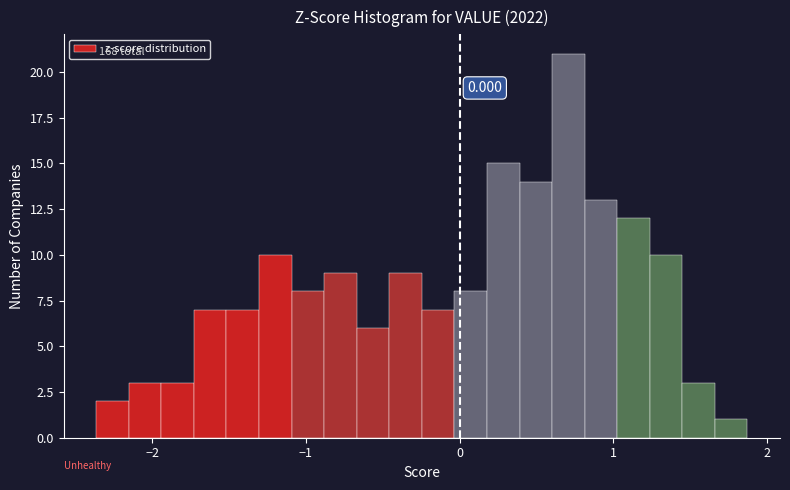

Read against the x-axis, roughly where is the centre of the tallest bar?

0.7